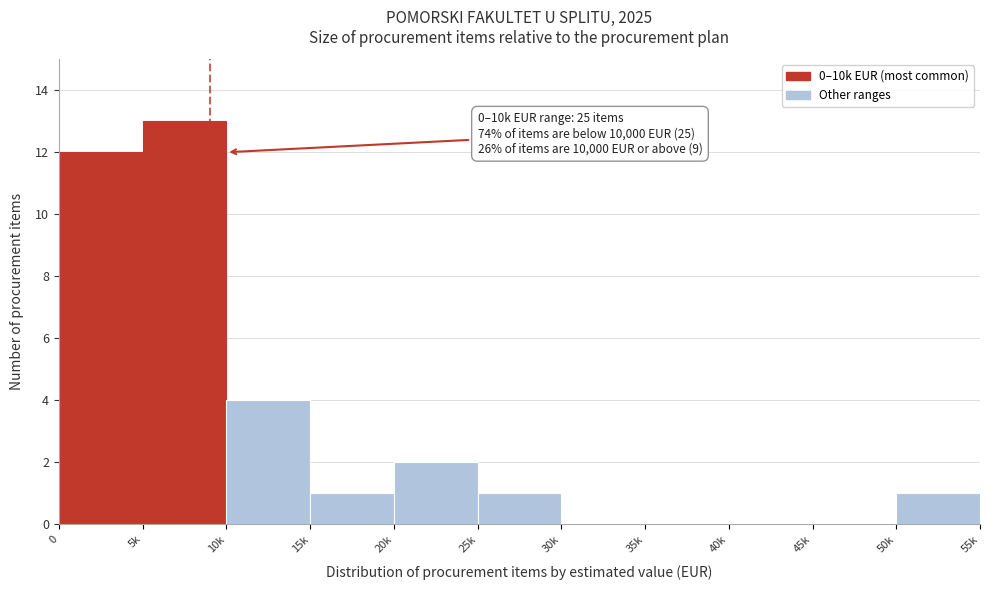

Reading left to right, transcribe all the data shown in this chart.

0=12	5k=13	10k=4	15k=1	20k=2	25k=1	30k=0	35k=0	40k=0	45k=0	50k=1